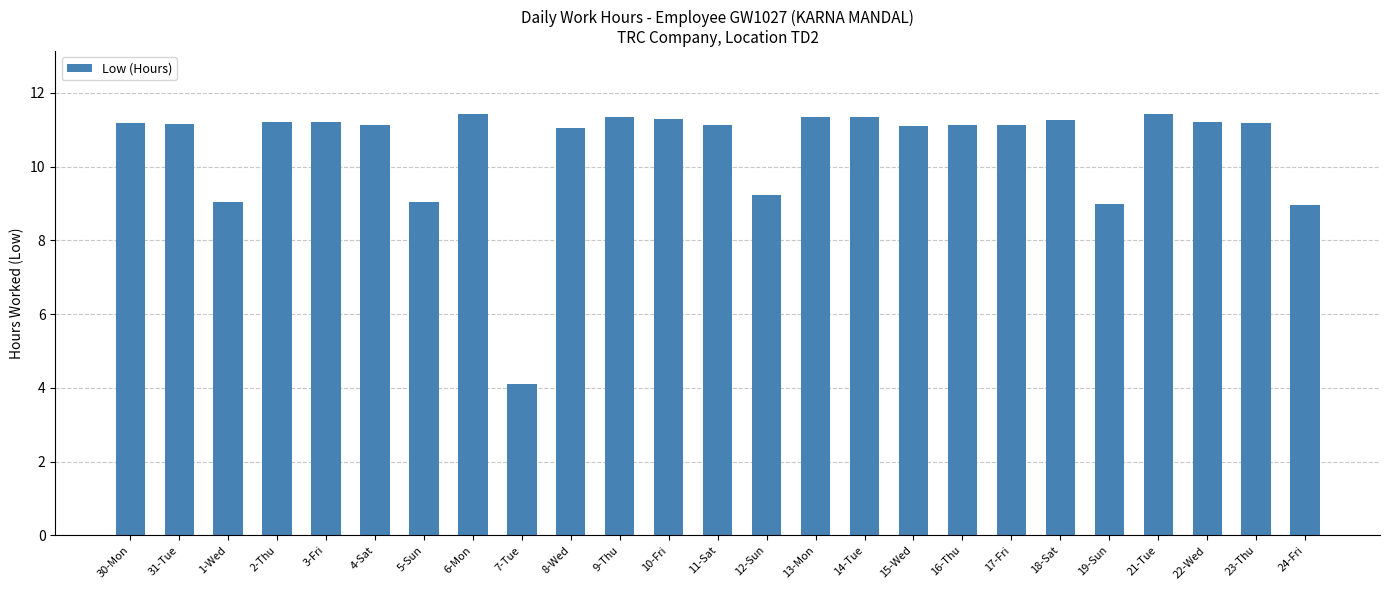

At which category does the chart reach its minimum across all series?

7-Tue